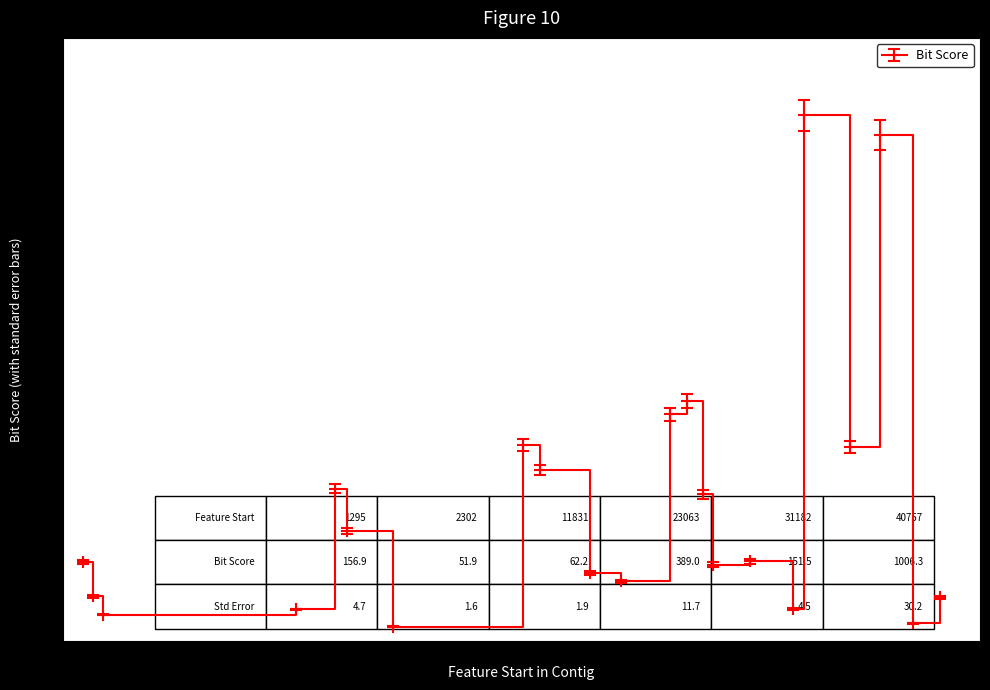

What is the average value?

274.6